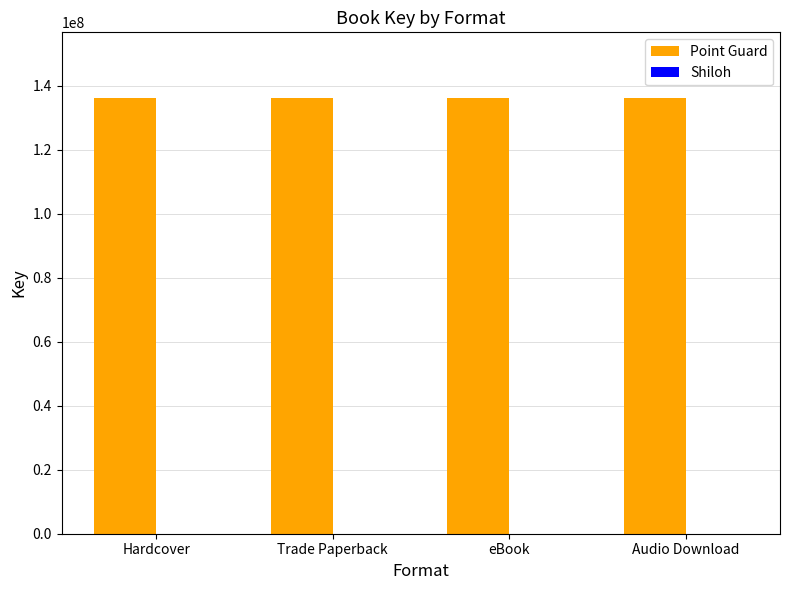

What is the maximum value shown in the chart?

136319646